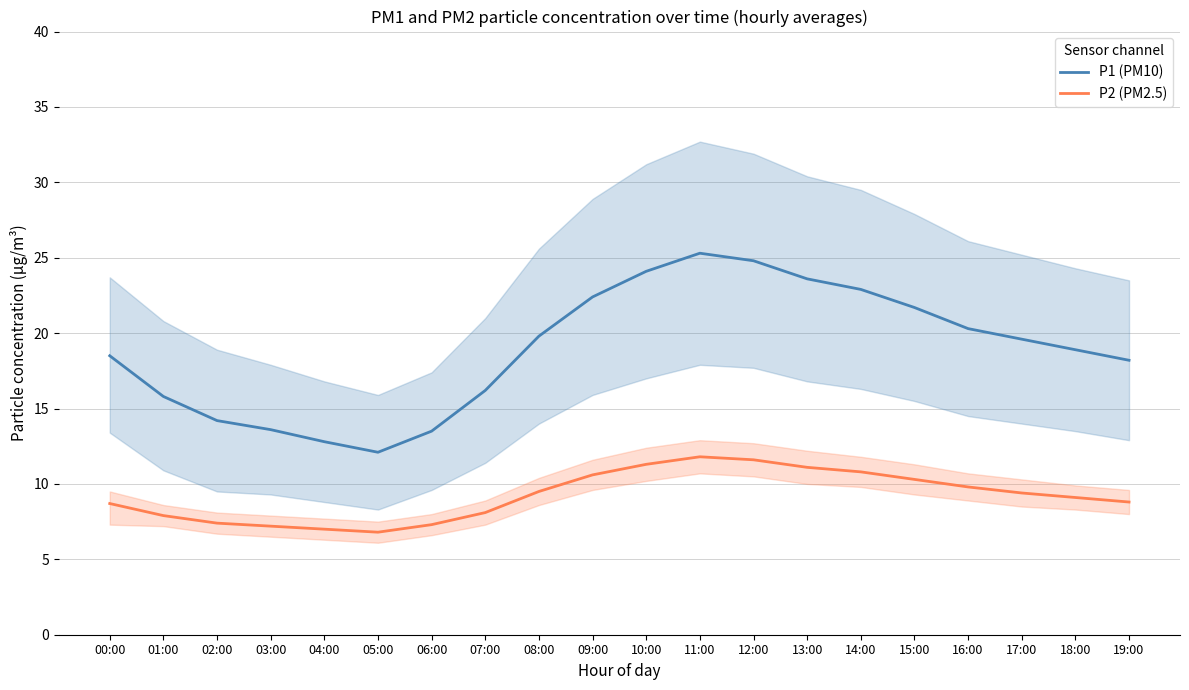

True or false: P1 (PM10) and P2 (PM2.5) cross at least once.

False